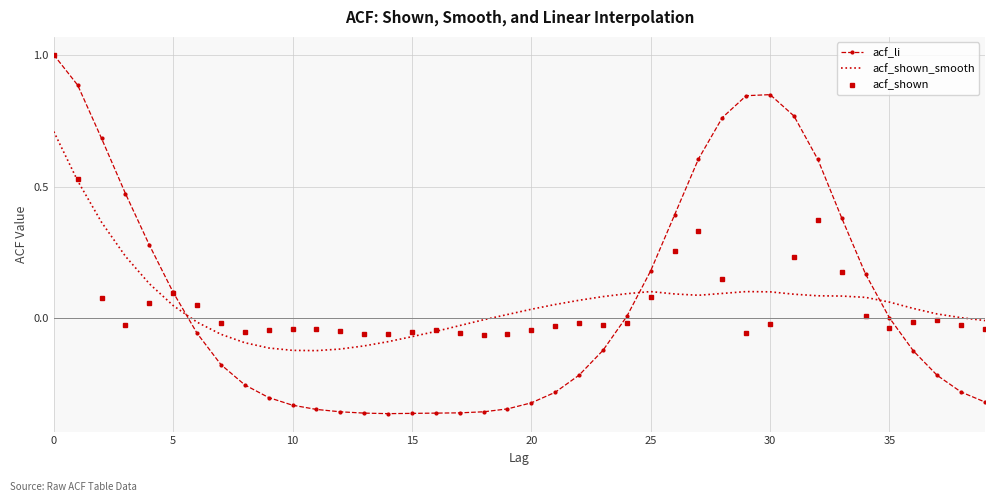

Which series ends up on top after the final intersection of acf_shown_smooth and acf_li?

acf_shown_smooth